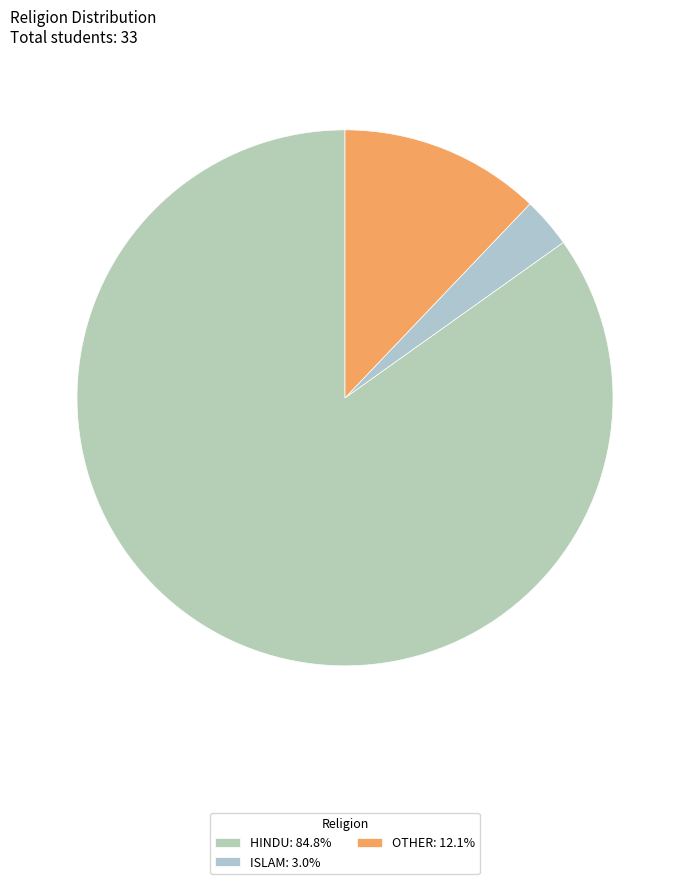

Does OTHER account for over 50% of the chart?

No